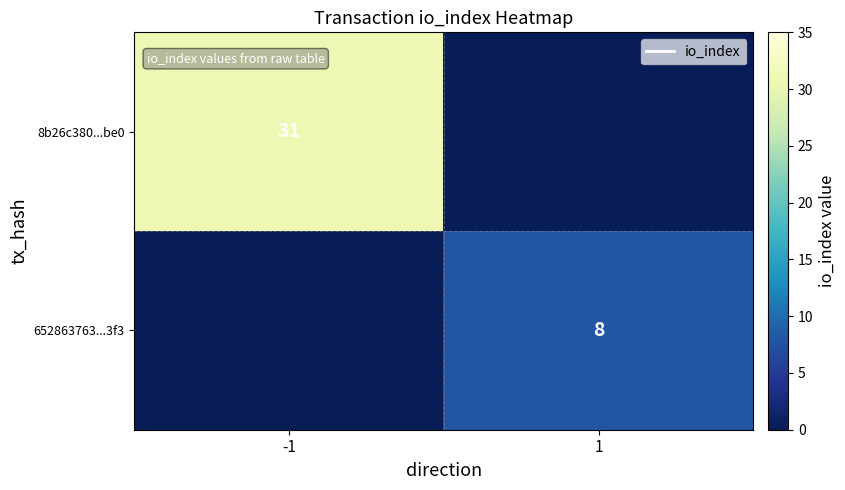

True or false: 652863763...3f3 has a value of 11 at 1.

False